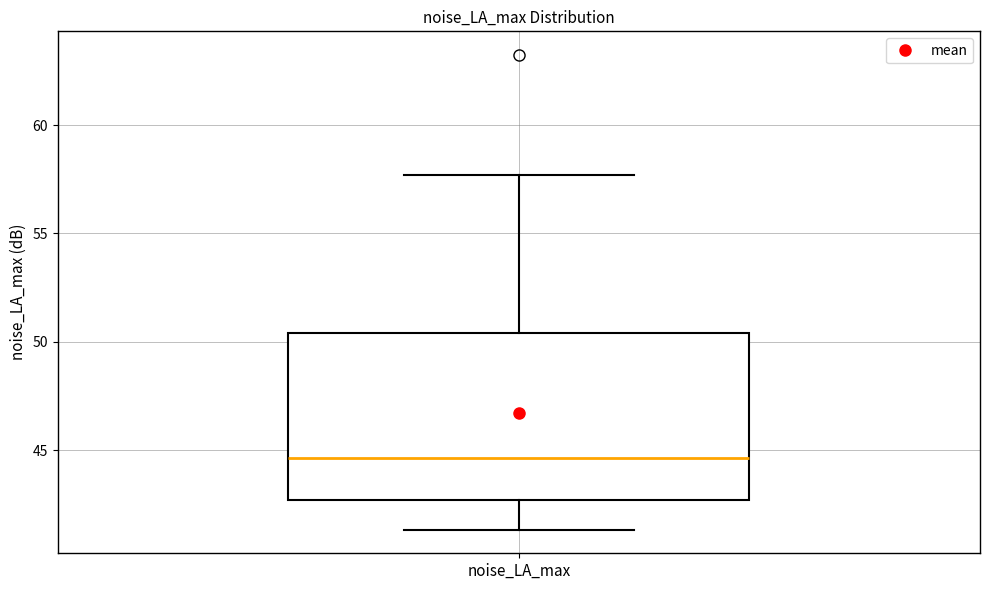

Transcribe this box plot: give where the median line is, the range the box spans, and where the two whiskers end, as read against the y-axis. The values are not printed on the chart, so give them approximately, as read against the axis.

median 44.5, box 42.5 to 50.5, whiskers 41.5 to 57.5